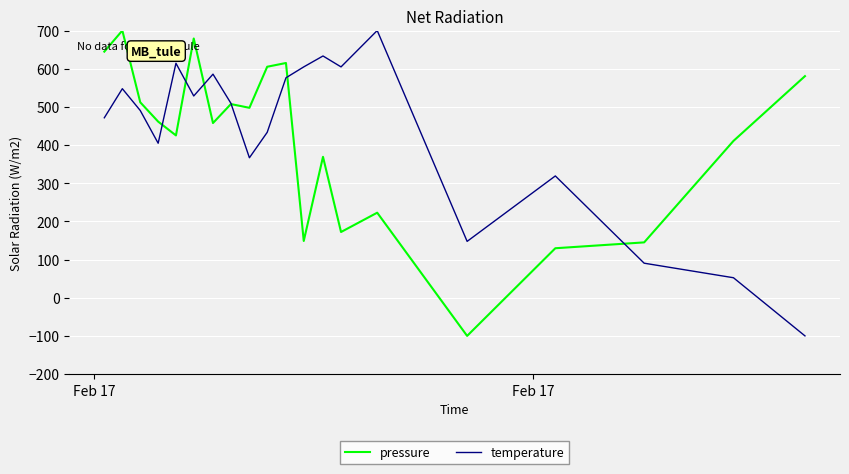

What is the greatest value displayed?

700.0